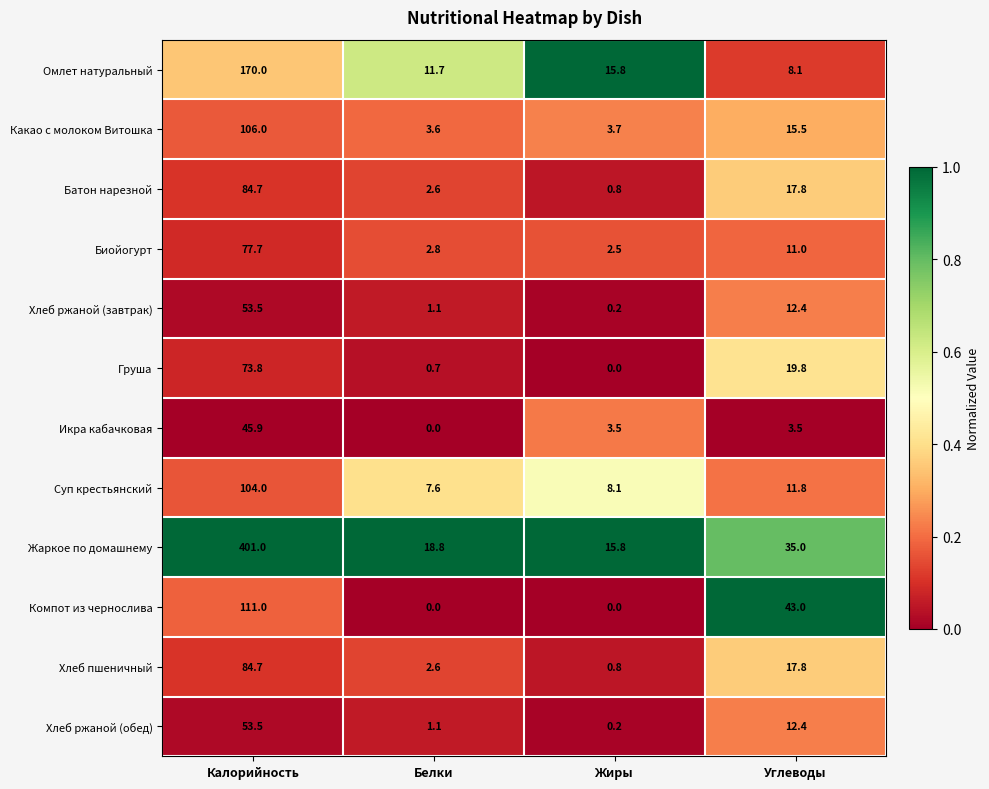

How many data points does each series have?

4